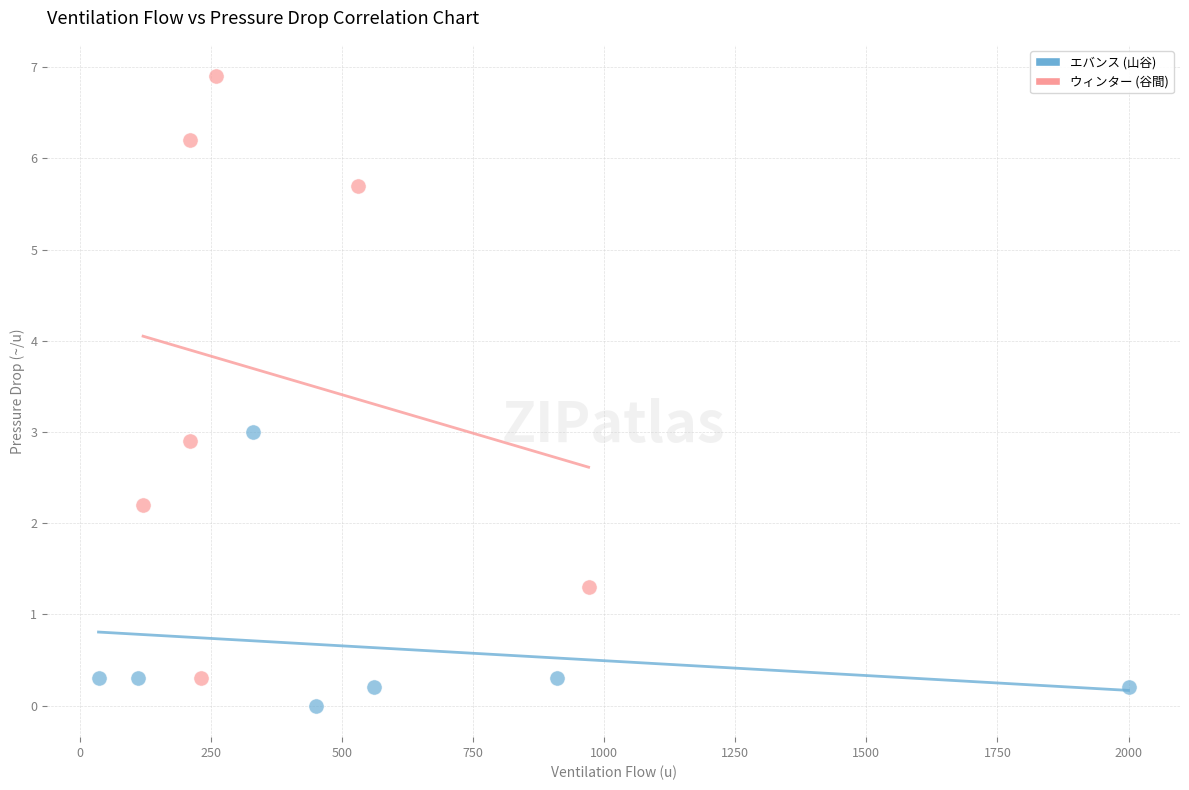

Which series reaches the maximum Y coordinate?

ウィンター (谷間)